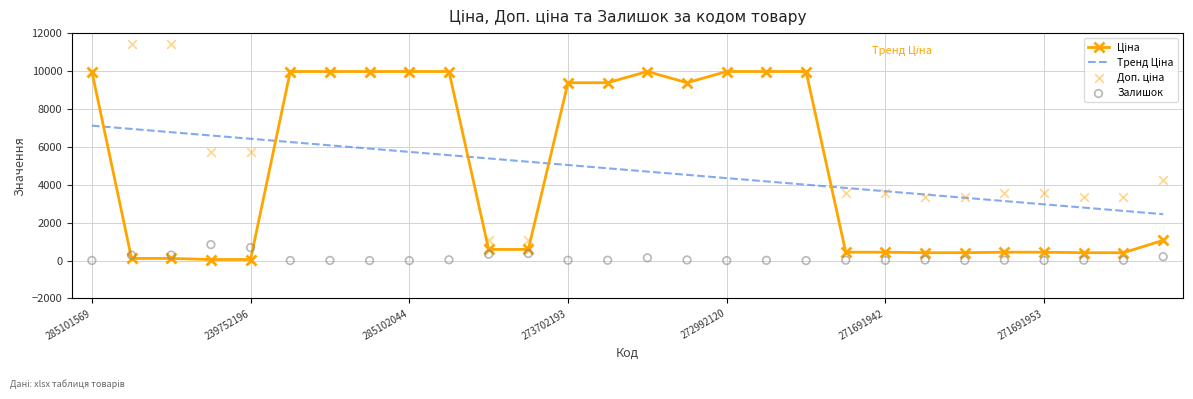

Which series reaches the minimum Y coordinate?

Залишок